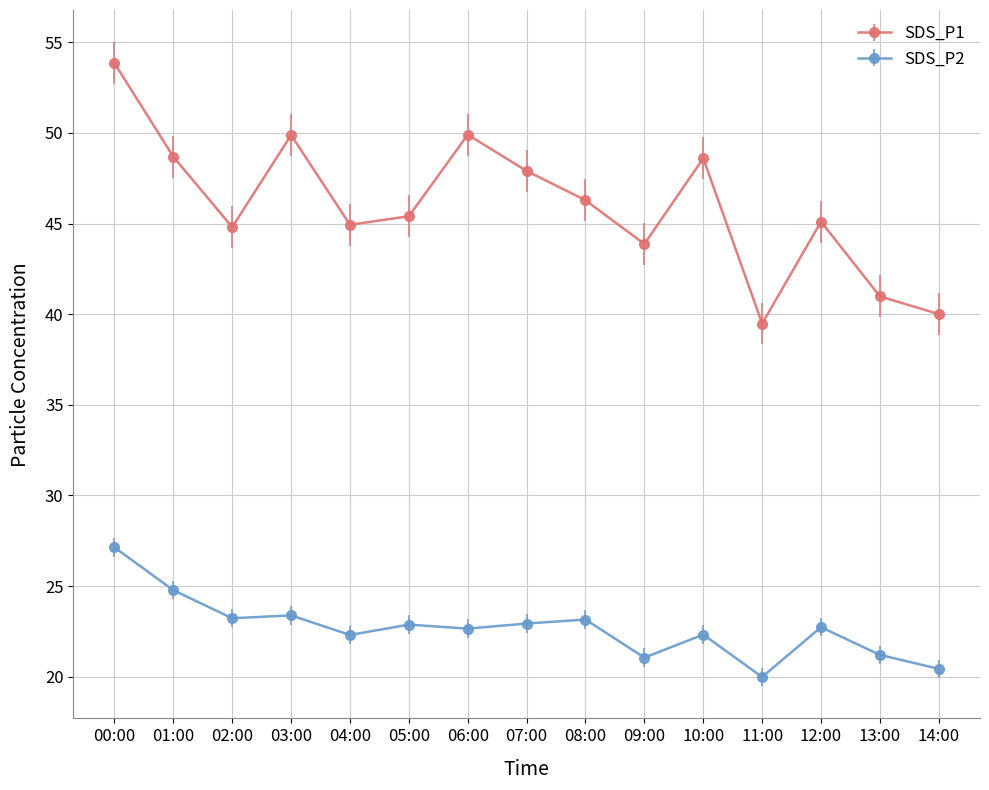

In SDS_P2, how many points are higher than both neighbors (excluding endpoints)?

5